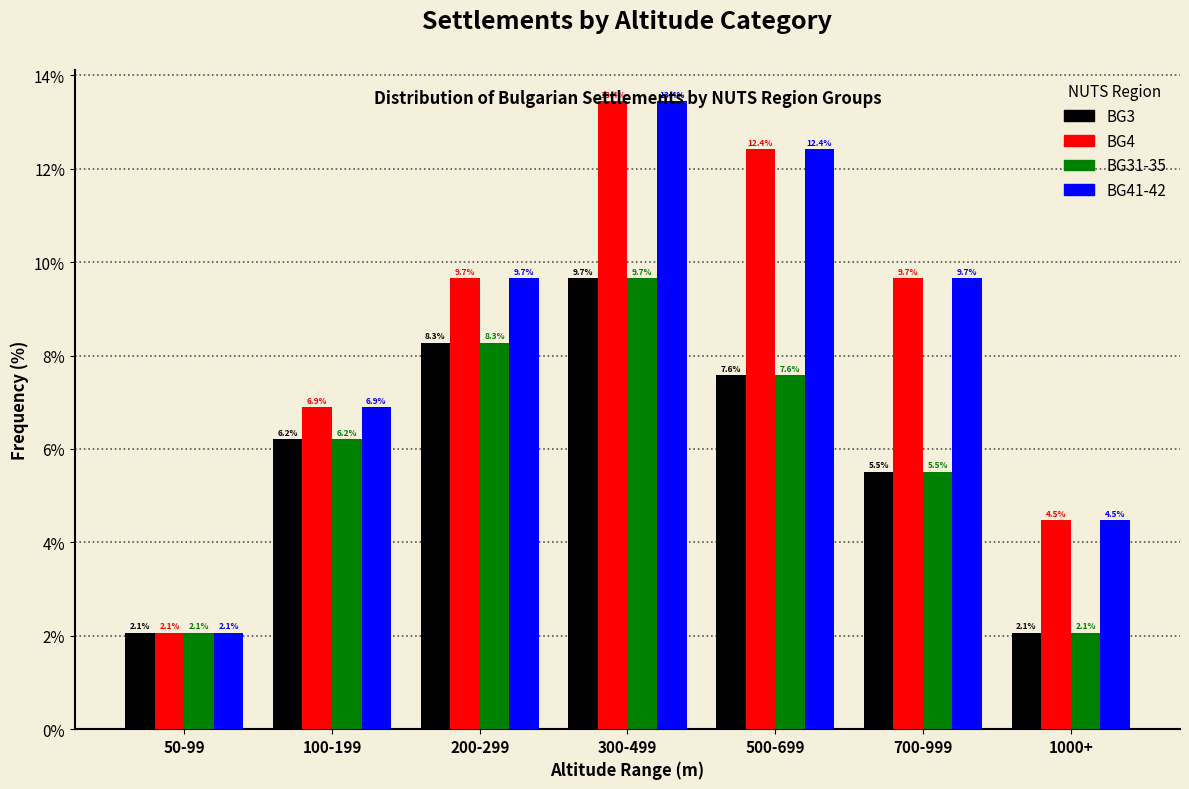

The BG41-42 series shows 9.7 at 200-299. True or false?

True